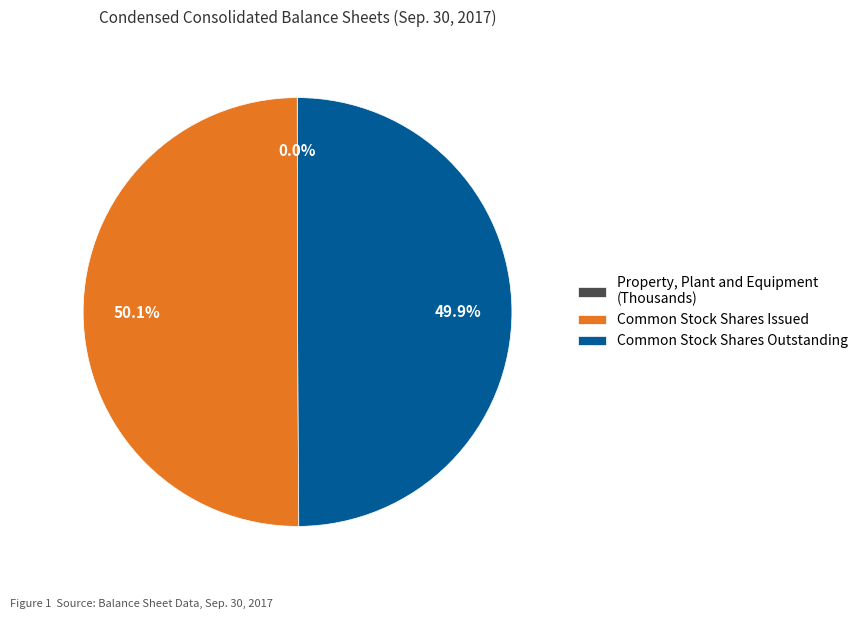

To the nearest percent, what is the average slice percentage?

33%